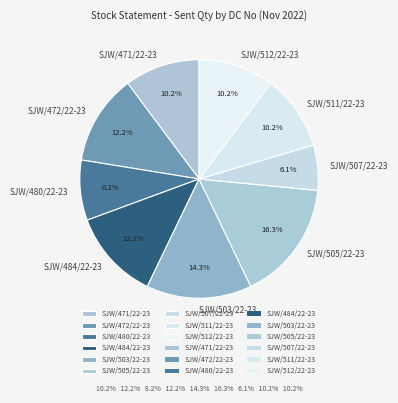

What portion of the pie excludes SJW/511/22-23?

89.8%